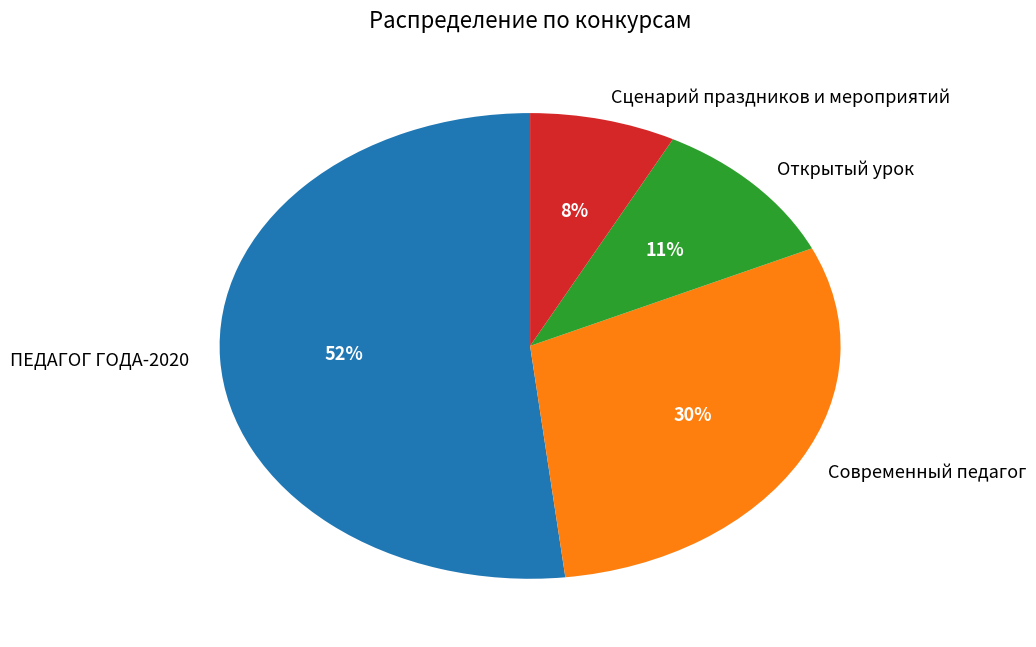

True or false: Открытый урок accounts for 19% of the total.

False